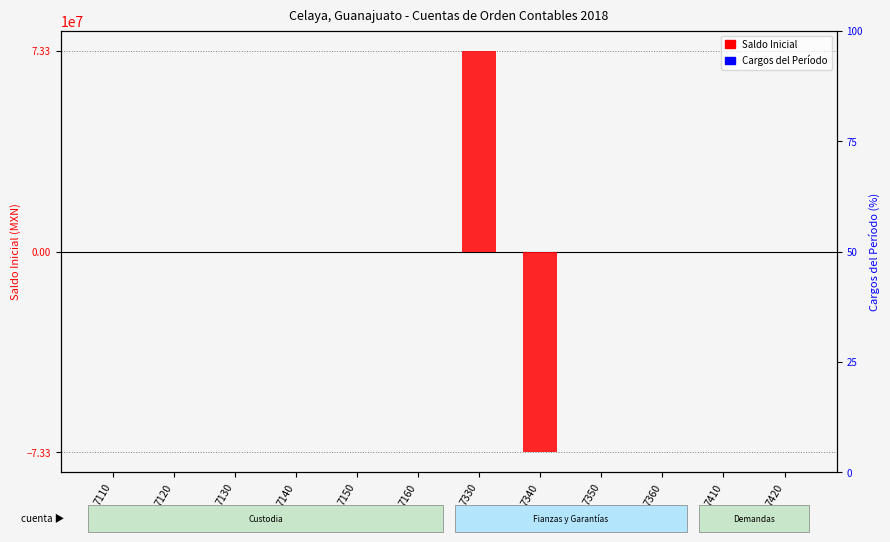

Are the bars horizontal?

No